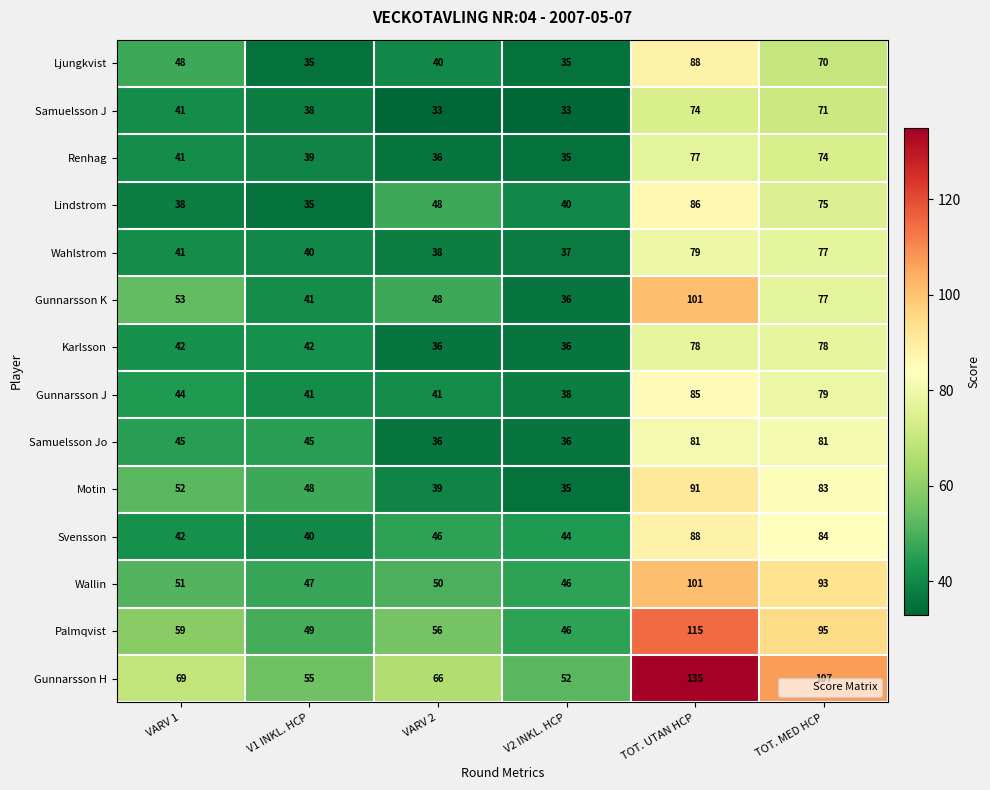

The Renhag series shows 20 at V2 INKL. HCP. True or false?

False